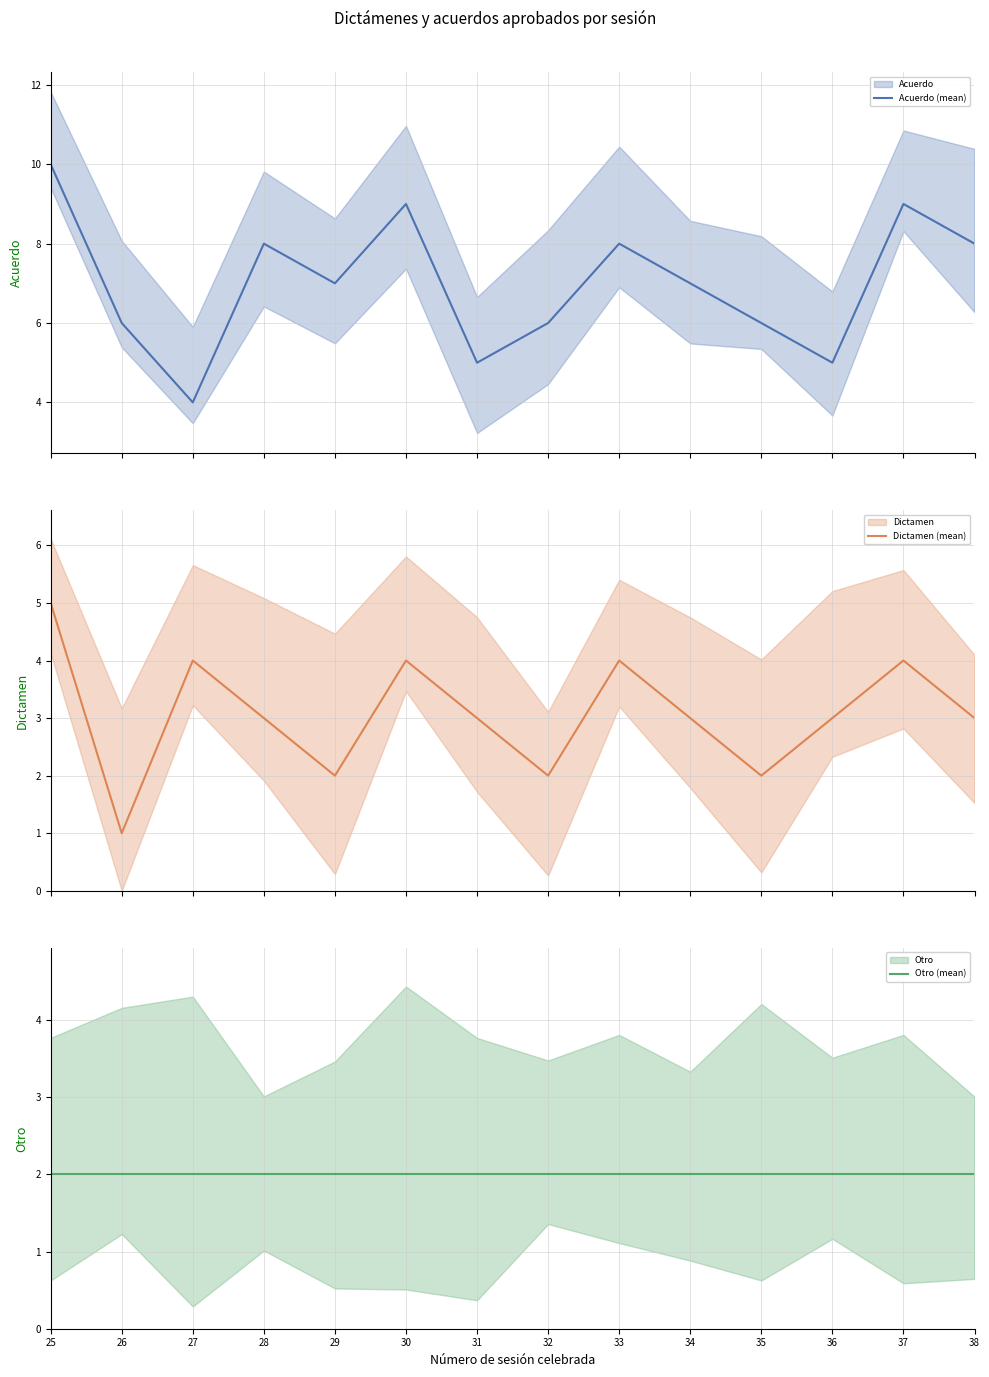

True or false: Otro (mean) has more than 1 points higher than both neighbors.

False